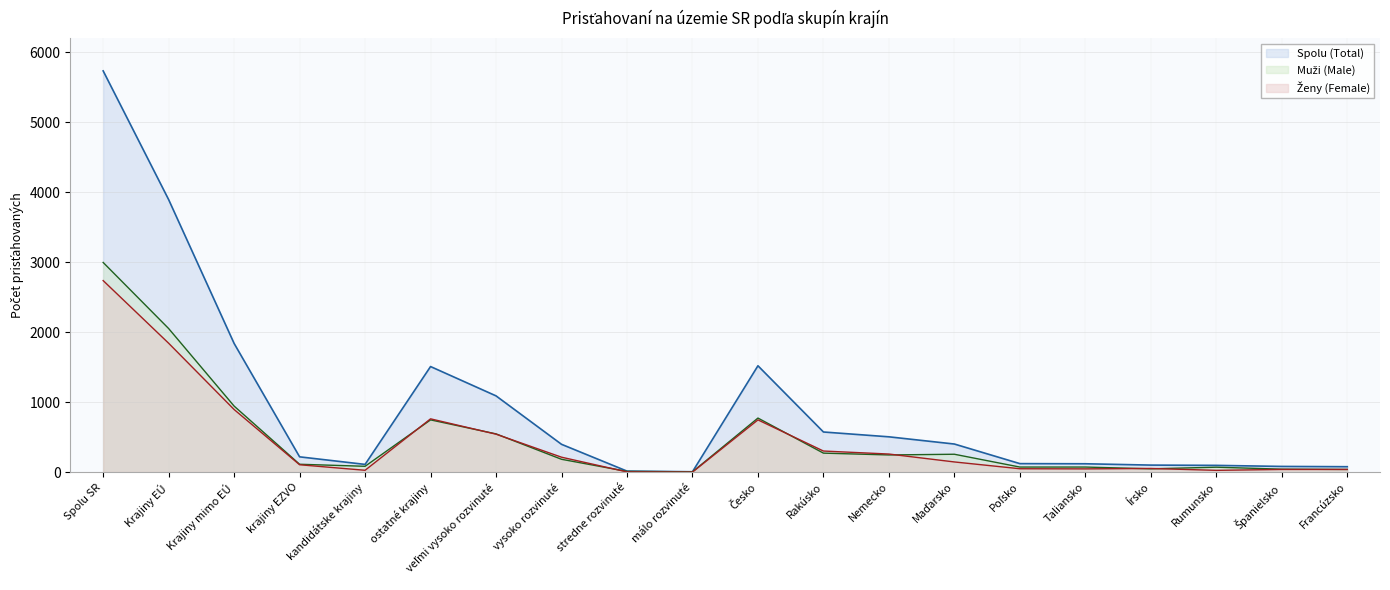

True or false: Muži (Male) and Spolu (Total) intersect in this chart.

False